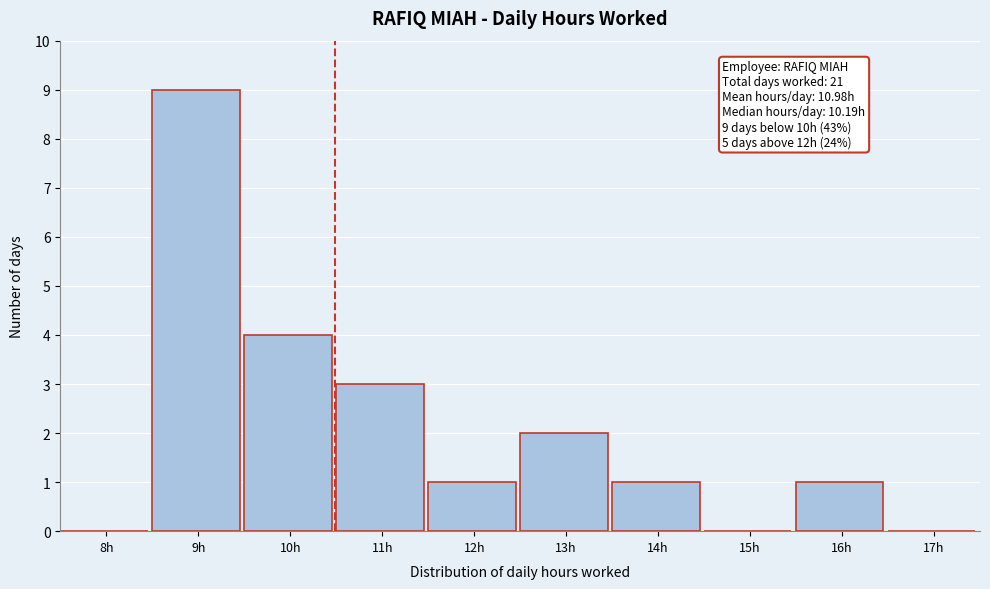

Reading left to right, transcribe all the data shown in this chart.

8h=0	9h=9	10h=4	11h=3	12h=1	13h=2	14h=1	15h=0	16h=1	17h=0